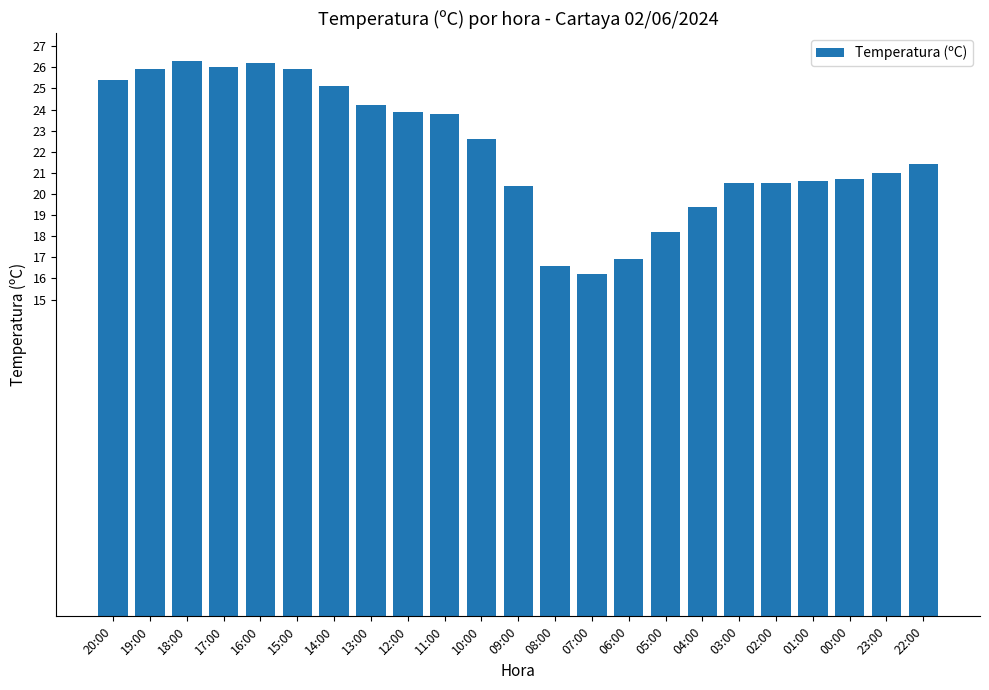

What is the label of the 8th bar from the left?

13:00